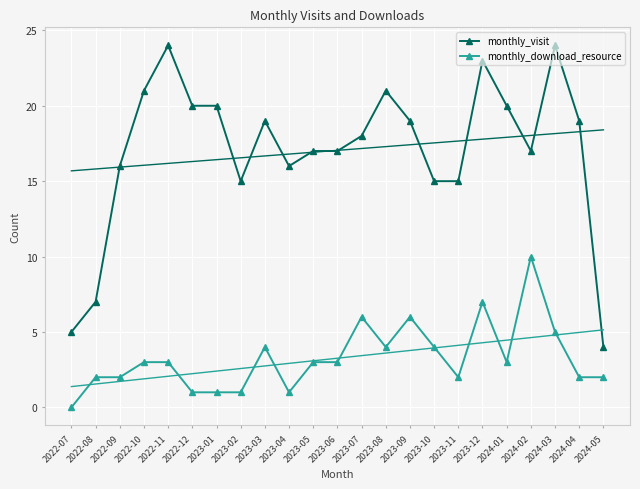

What is the sum of the monthly_visit values at 2022-10 and 2023-11?

36